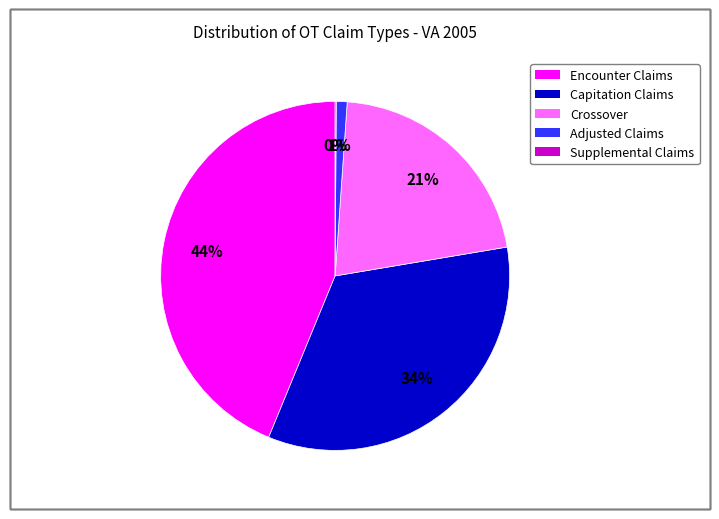

Approximately how many times larger is the value at Crossover compared to Capitation Claims?

0.6